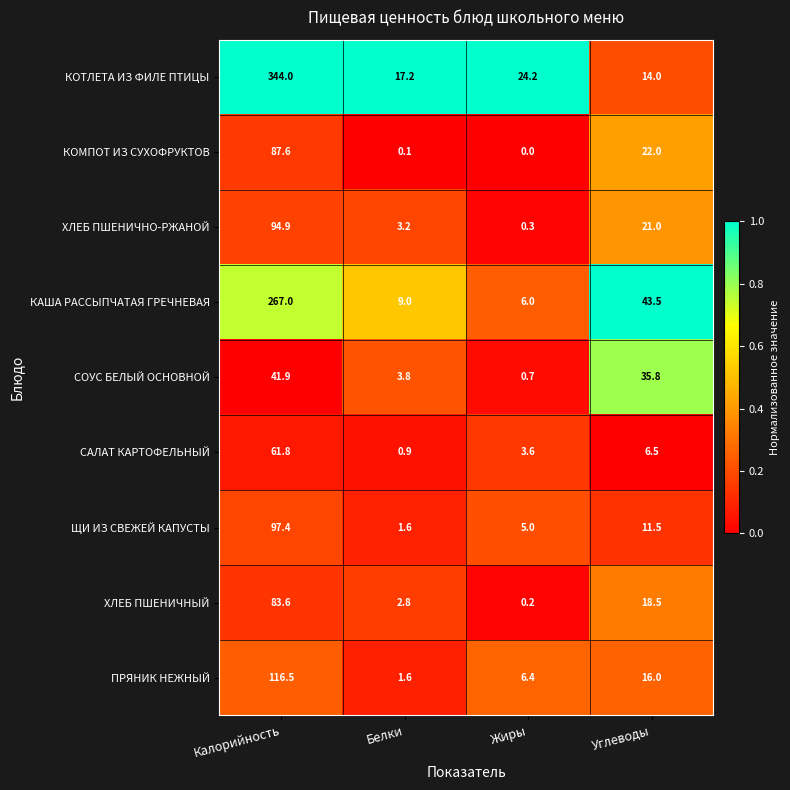

Where is САЛАТ КАРТОФЕЛЬНЫЙ nearest to the value 31?

Углеводы